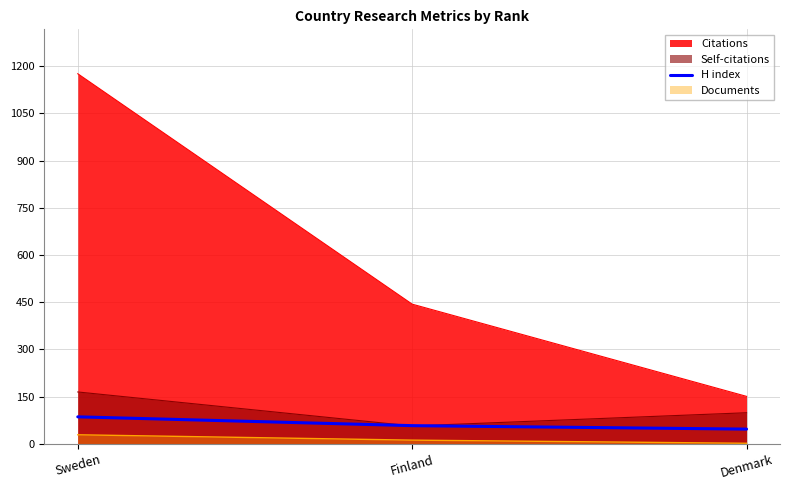

Between Sweden and Denmark, which series saw the biggest shift?

Citations